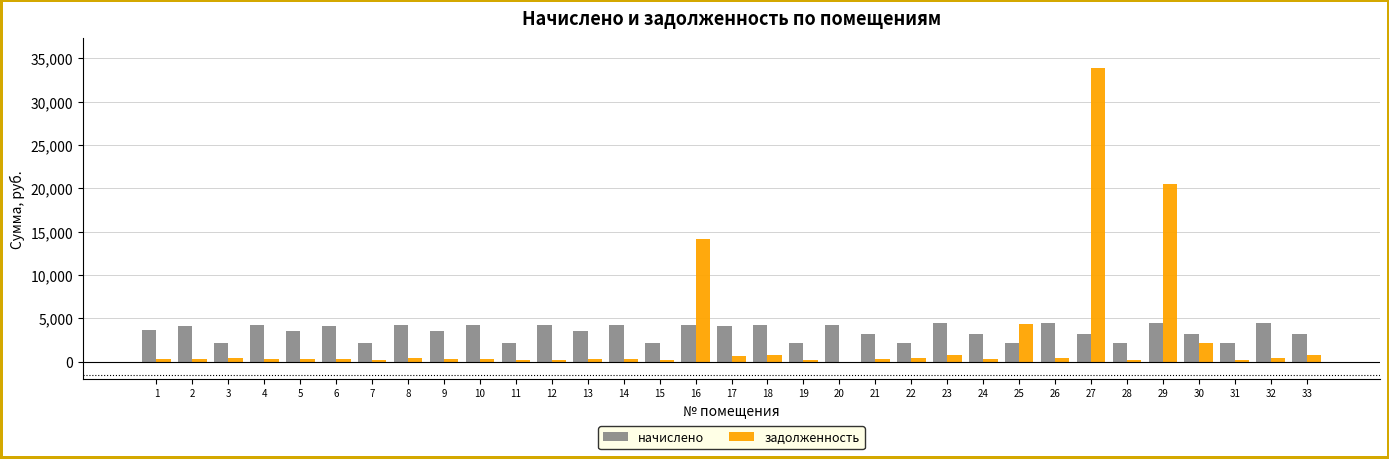

Read the начислено value at 27.

3214.8